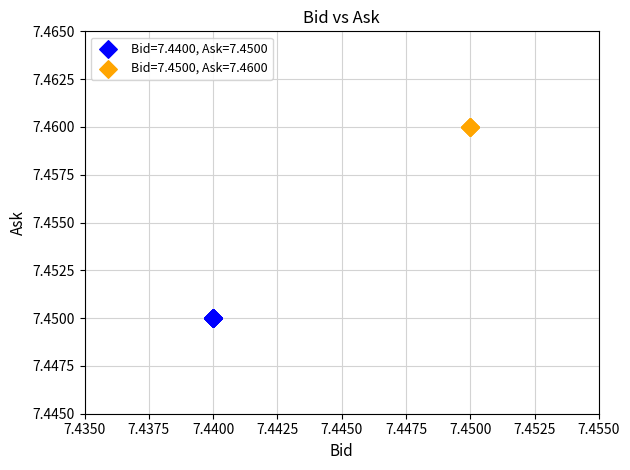

Which series contains the lowest Y value?

Bid=7.4400, Ask=7.4500